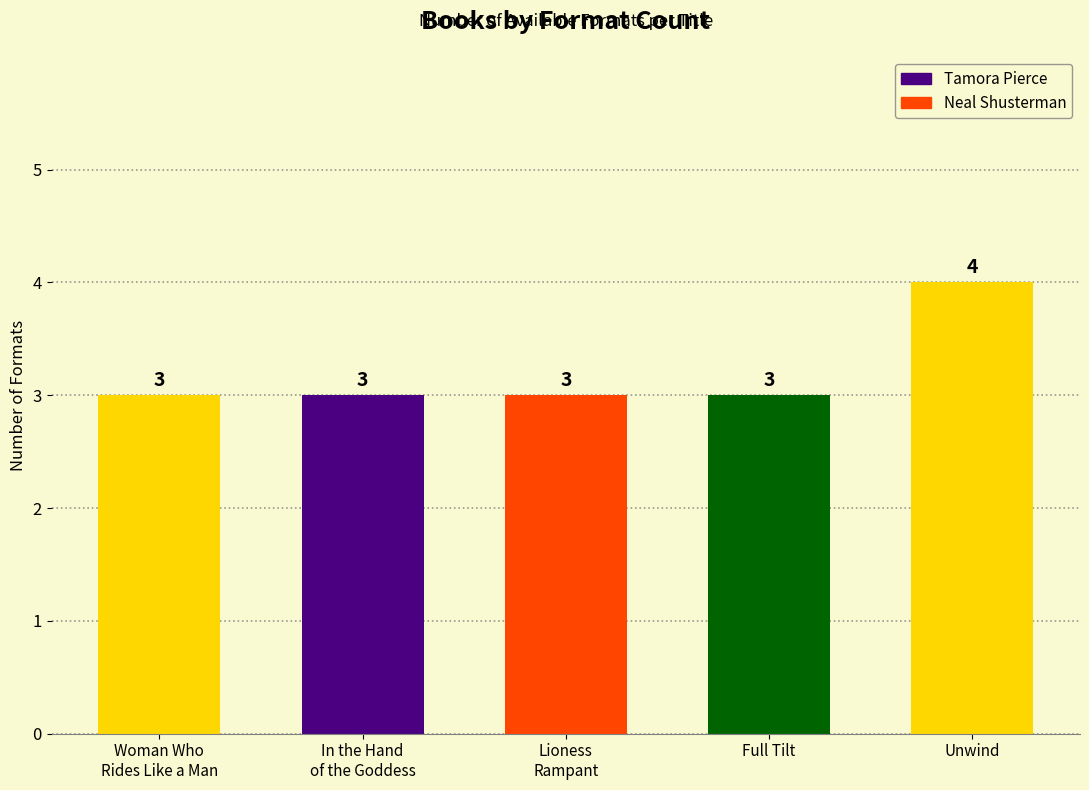

What is the label of the 5th bar from the left?

Unwind